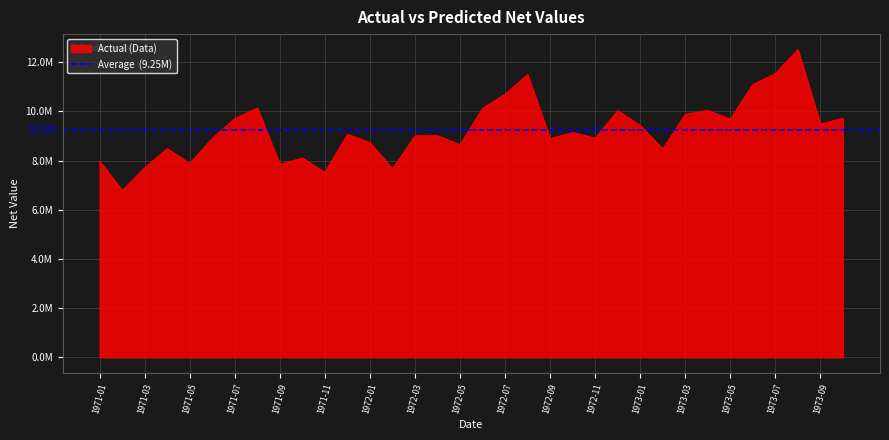

Reading left to right, list all the values displayed in this chart.

7971692	6784269	7709944	8484394	7885539	8909848	9710371	10137579	7853901	8103911	7518960	9070596	8735528	7666616	9005483	9016817	8637358	10126309	10699065	11501898	8891633	9144342	8908424	10030264	9429986	8480006	9877658	10043154	9691912	11093249	11539908	12514008	9484640	9722048